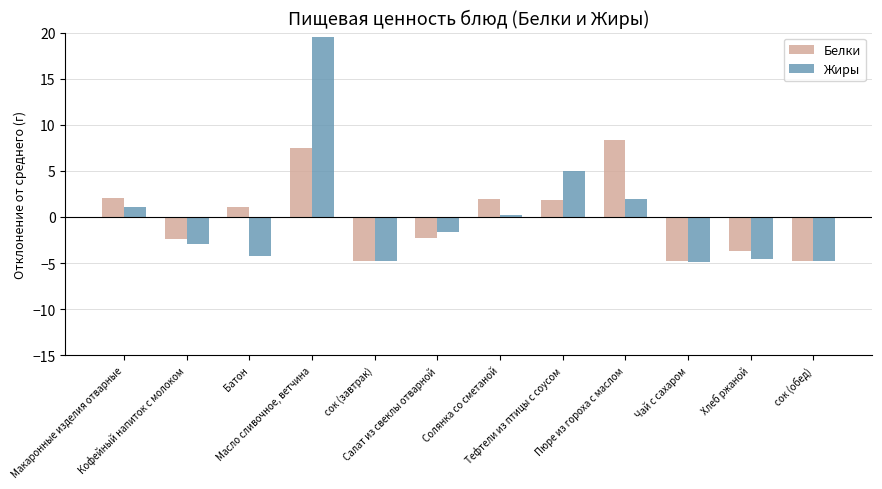

How many distinct data groups are displayed?

2